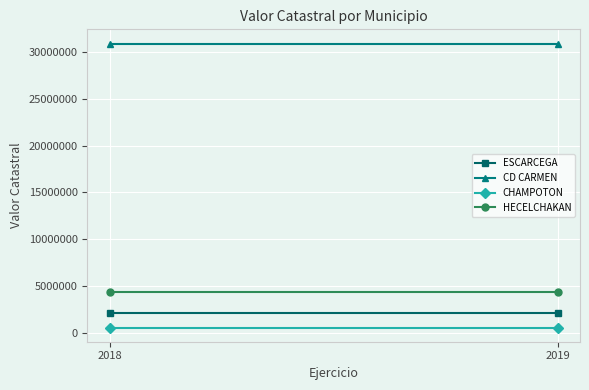

How many lines are shown in the chart?

4